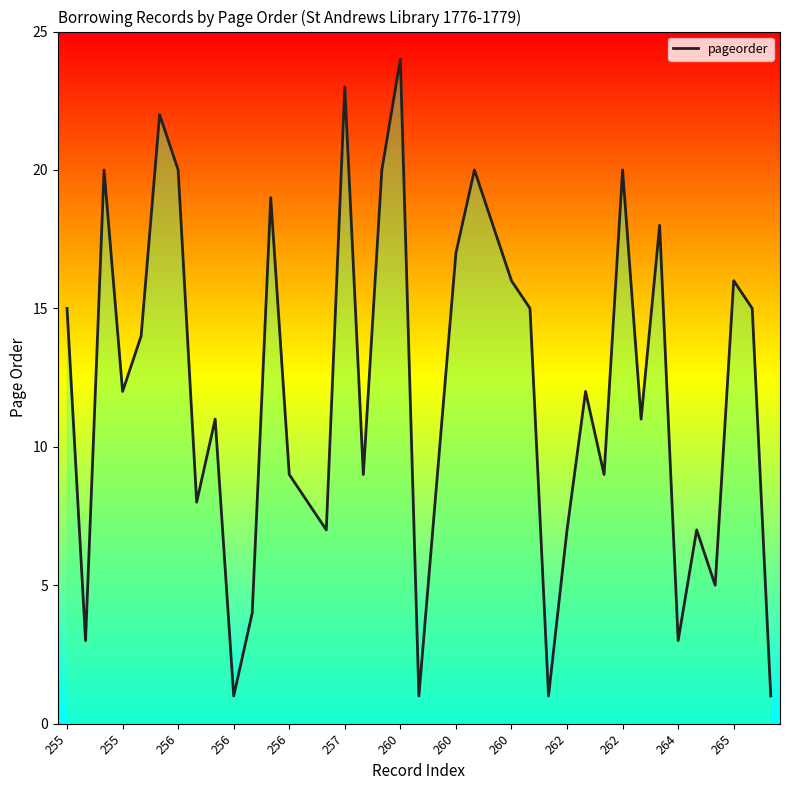

What is the difference between the maximum and minimum values?

23